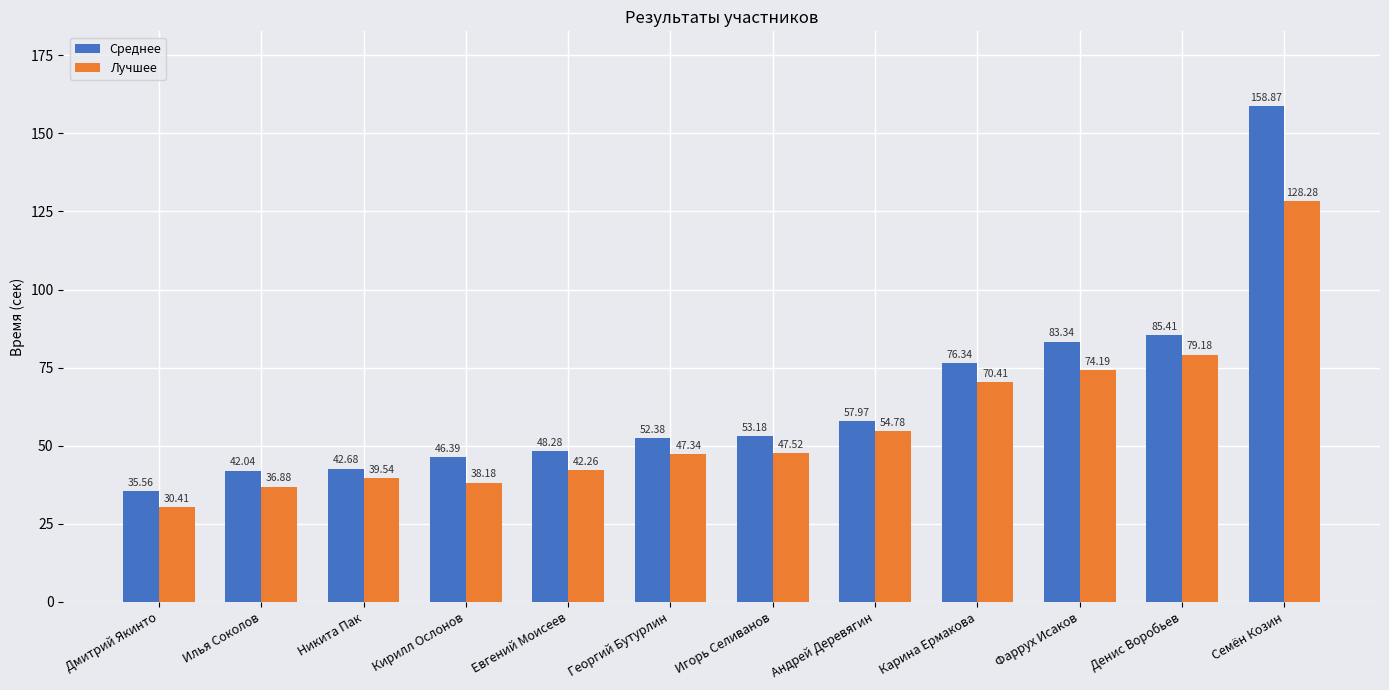

Reading left to right, extract all data points from this chart.

Среднее: Дмитрий Якинто=35.6	Илья Соколов=42.0	Никита Пак=42.7	Кирилл Ослонов=46.4	Евгений Моисеев=48.3	Георгий Бутурлин=52.4	Игорь Селиванов=53.2	Андрей Деревягин=58.0	Карина Ермакова=76.3	Фаррух Исаков=83.3	Денис Воробьев=85.4	Семён Козин=158.9
Лучшее: Дмитрий Якинто=30.4	Илья Соколов=36.9	Никита Пак=39.5	Кирилл Ослонов=38.2	Евгений Моисеев=42.3	Георгий Бутурлин=47.3	Игорь Селиванов=47.5	Андрей Деревягин=54.8	Карина Ермакова=70.4	Фаррух Исаков=74.2	Денис Воробьев=79.2	Семён Козин=128.3